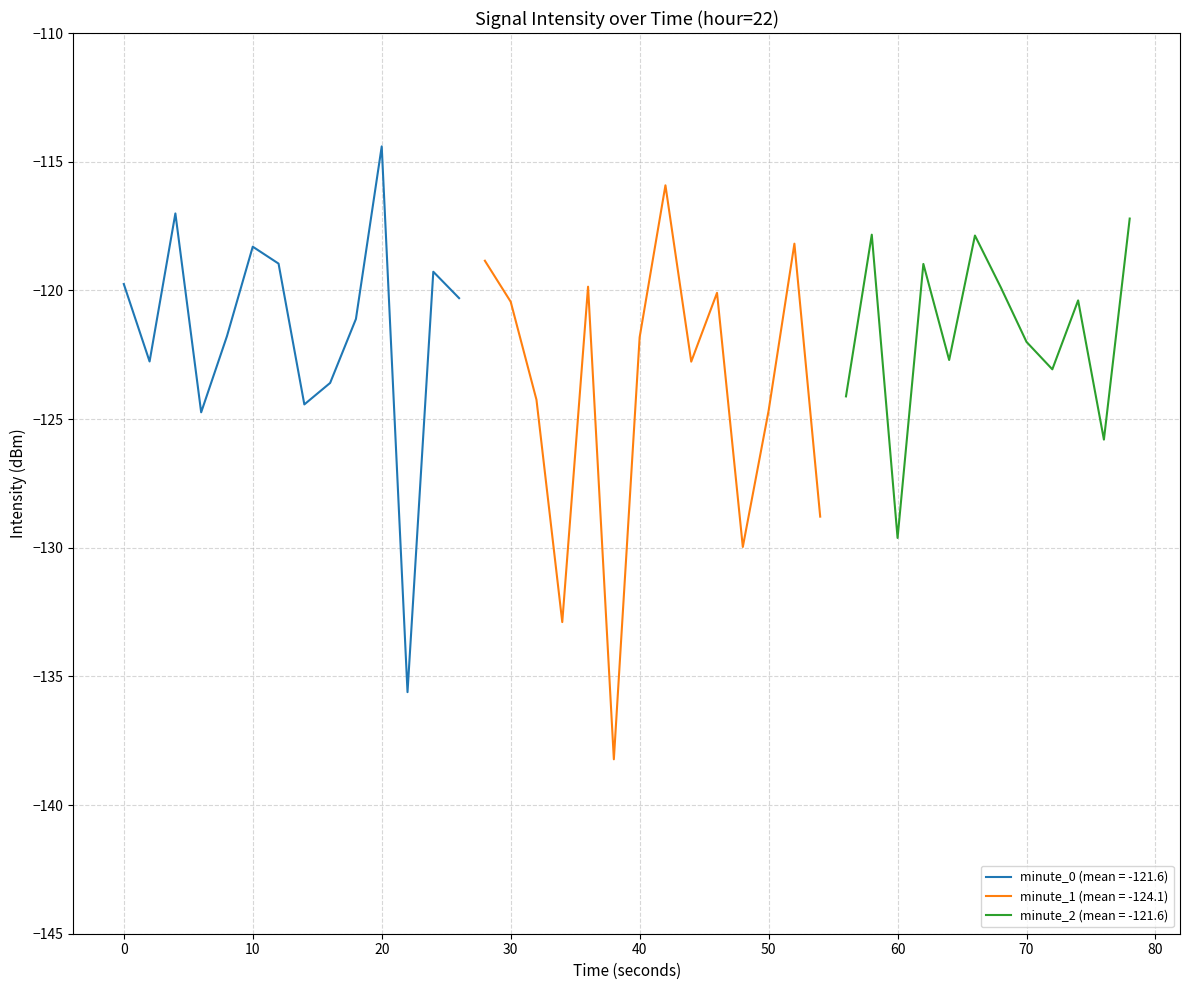

What is the average value?

-122.5